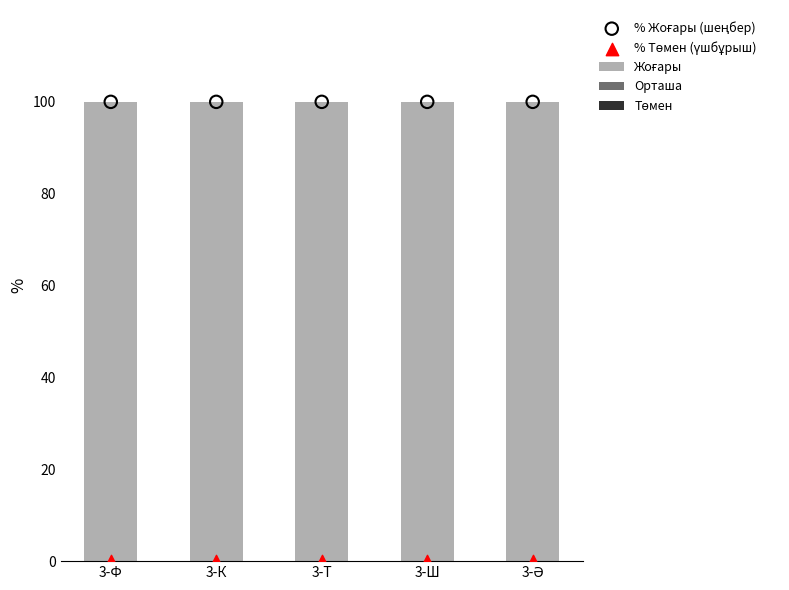

At which category is the sum across all series the highest?

3-Ф